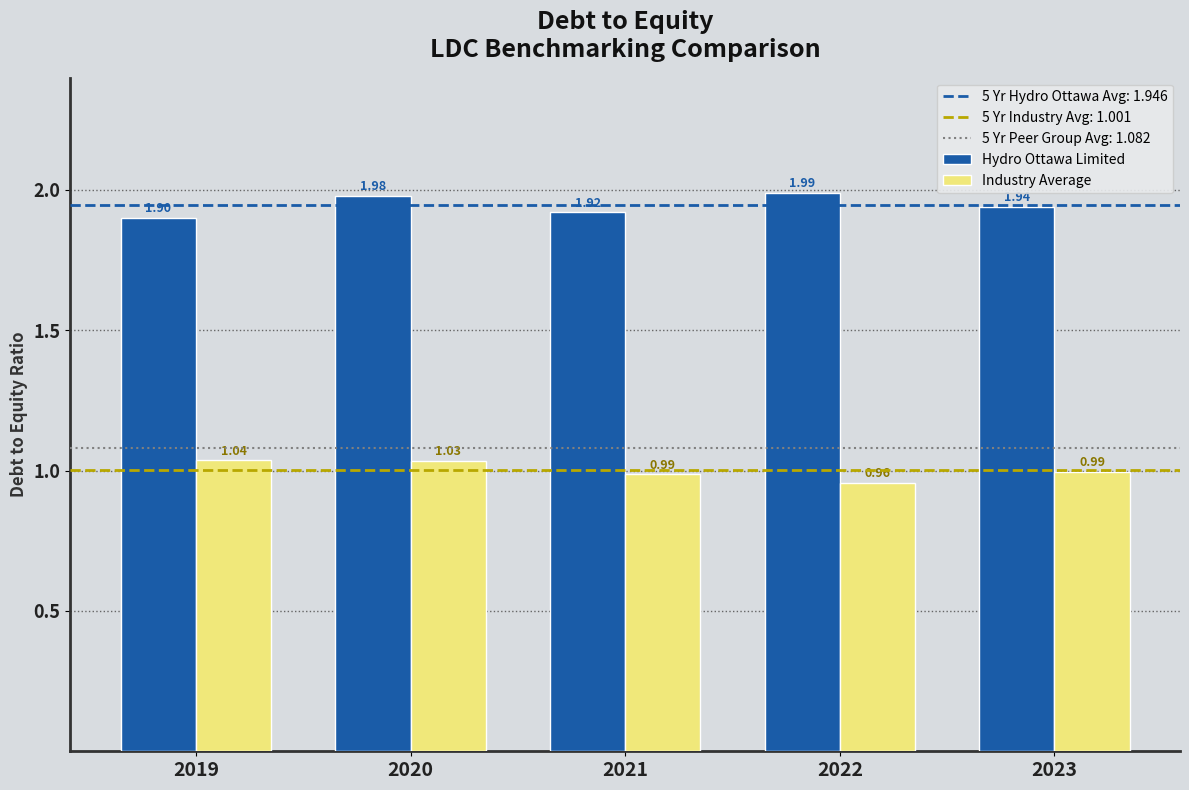

What is the sum of all Hydro Ottawa Limited values?

9.7